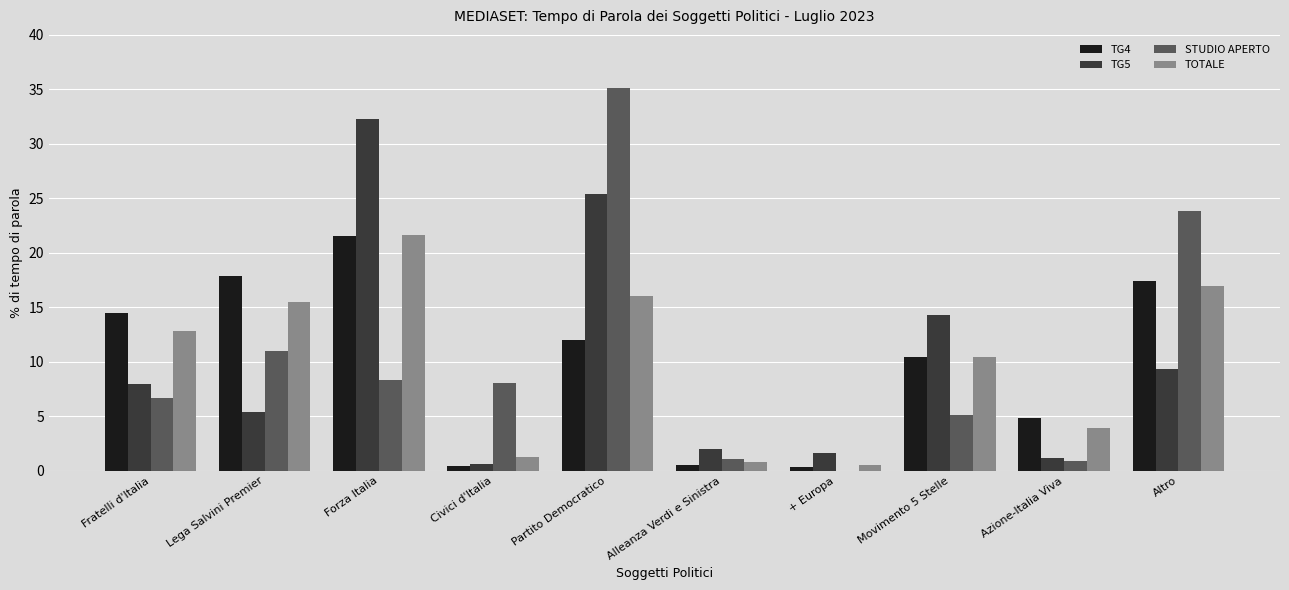

What is the maximum value shown in the chart?

35.1